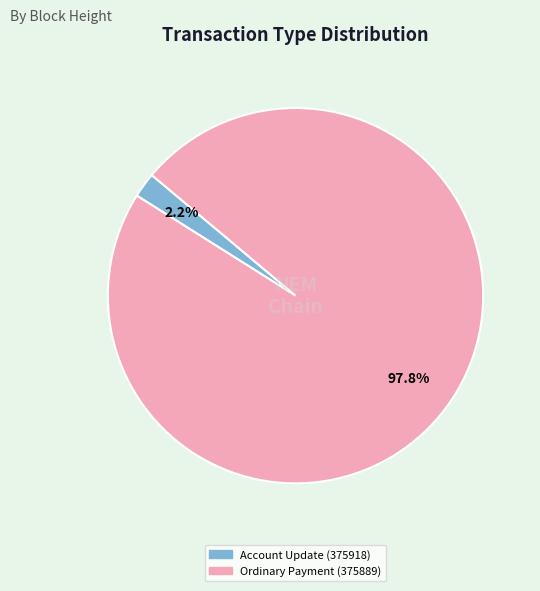

Do Ordinary Payment (375889) and Account Update (375918) together represent more than half of the pie?

Yes